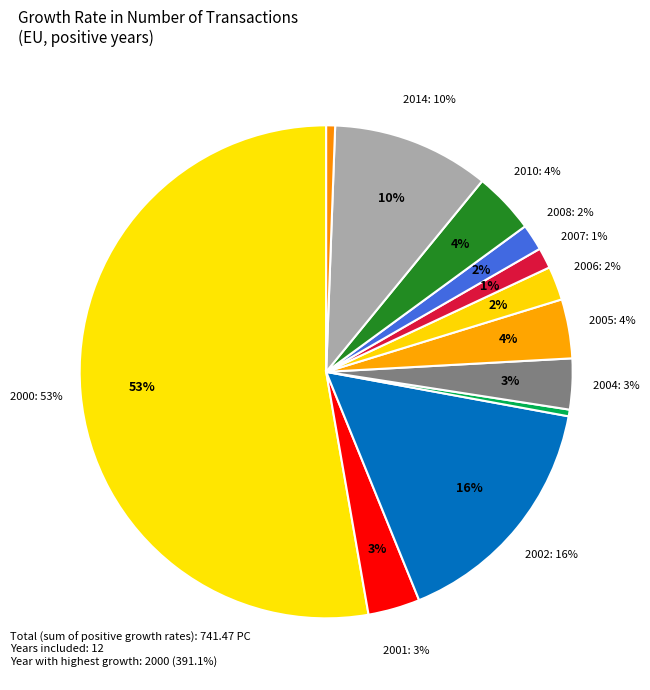

Is it true that 2001 is 3% of the pie?

True